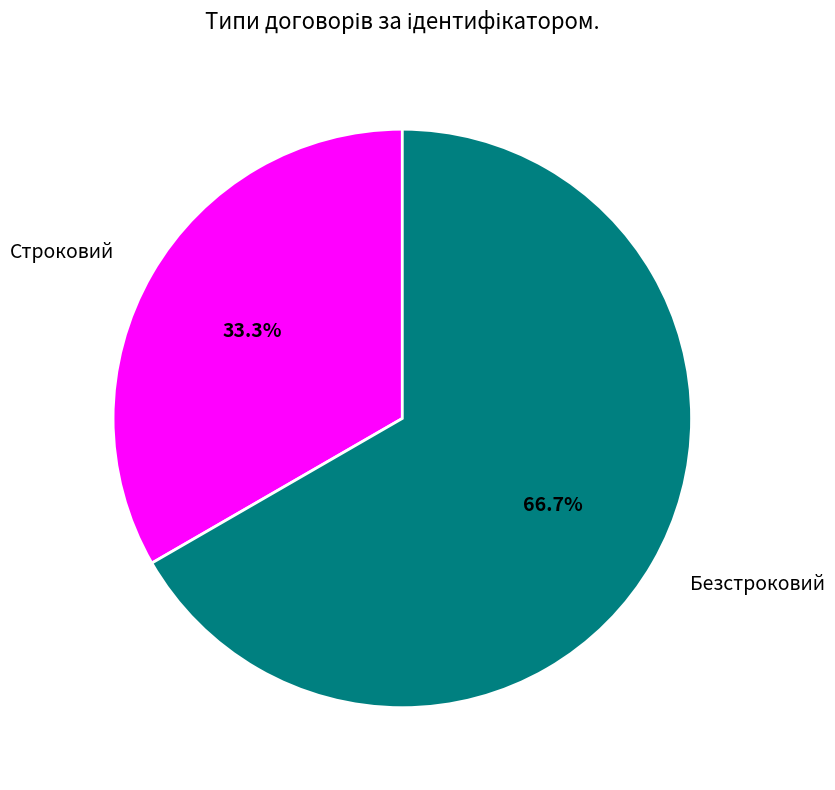

To the nearest percent, what is the combined percentage of Безстроковий and Строковий?

100%